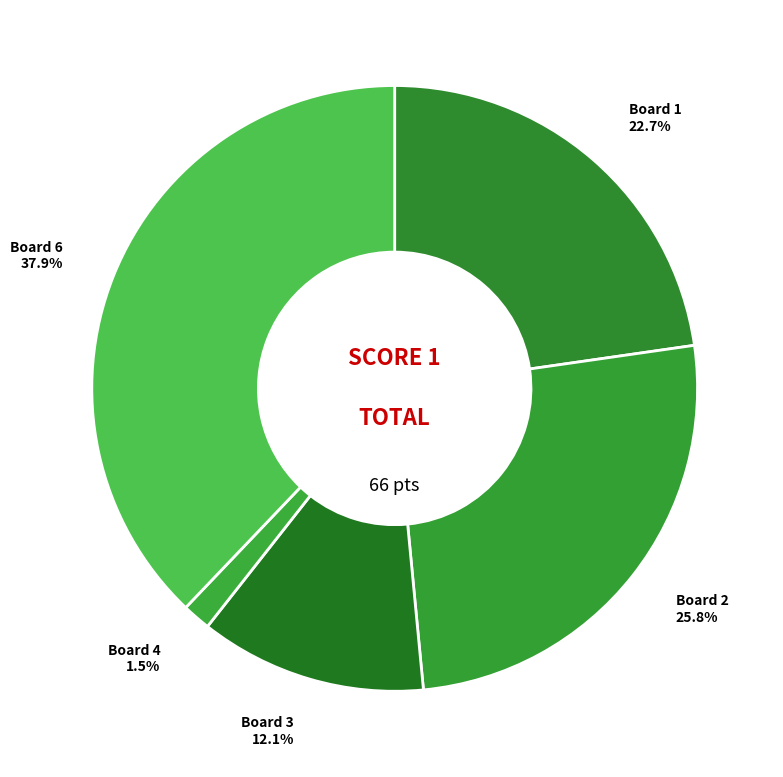

Is it true that Board 2 is 14% of the pie?

False